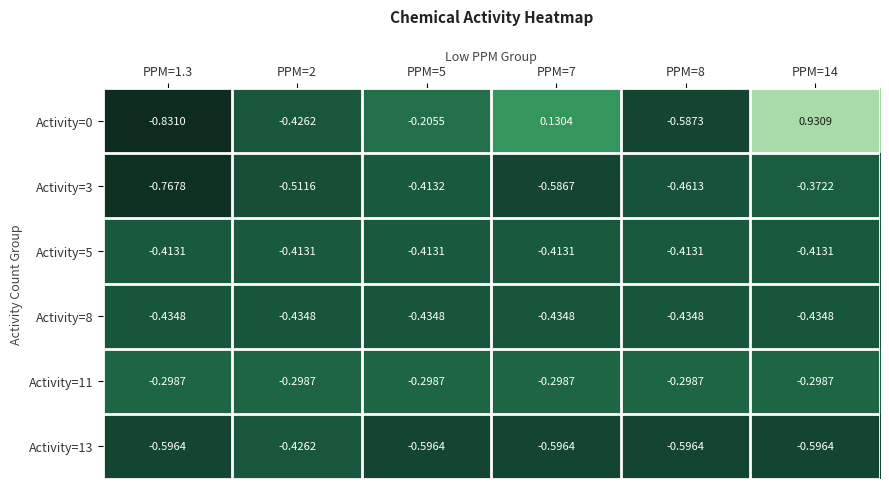

List the series in order of their peak value, highest first.

Activity=0, Activity=11, Activity=3, Activity=5, Activity=13, Activity=8